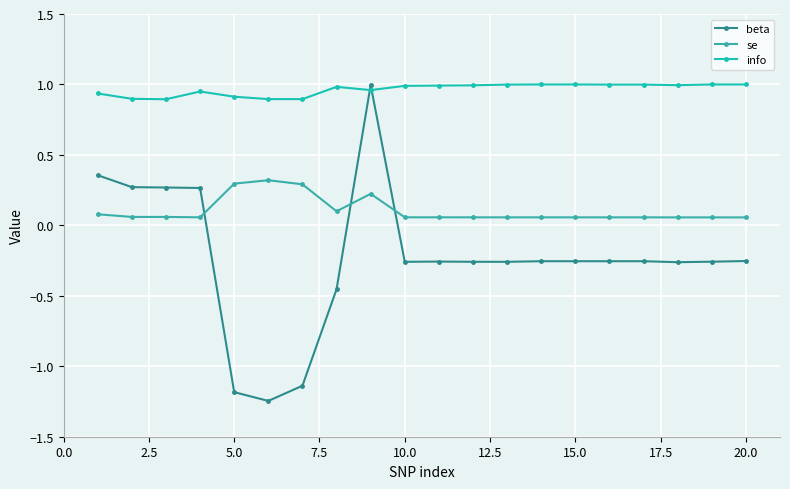

Which series has the widest spread of values?

beta